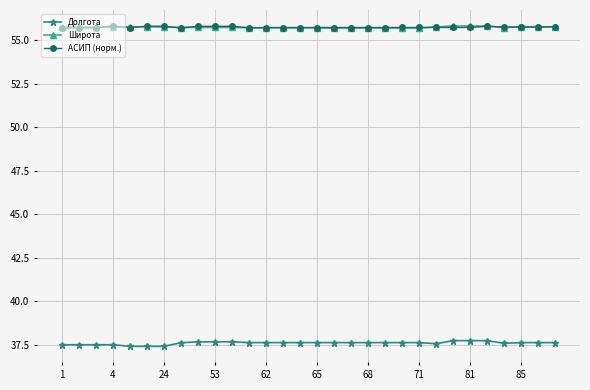

What is the smallest value displayed?

37.4